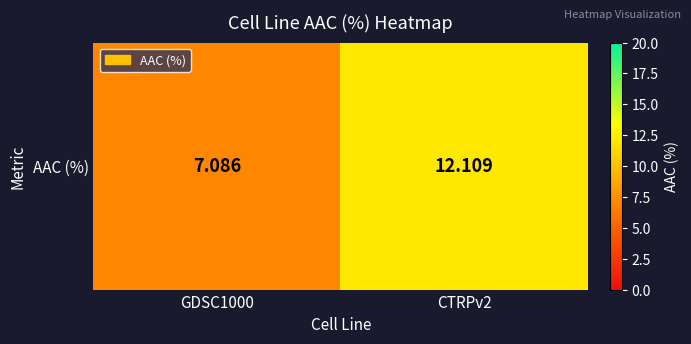

Reading left to right, extract all data points from this chart.

GDSC1000=7.1	CTRPv2=12.1